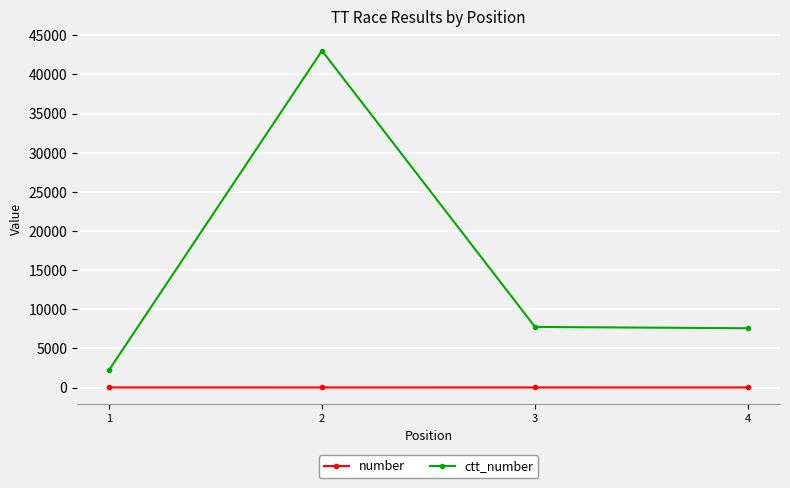

Is the value of number at 2 greater than the value of ctt_number at 1?

No